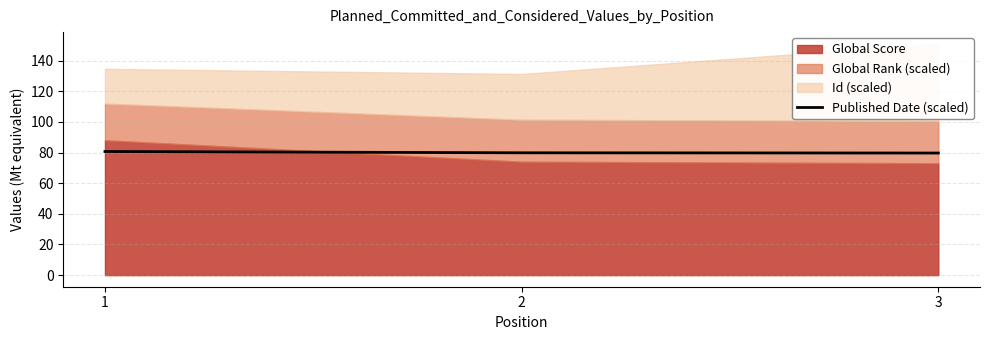

What is the highest value of the Published Date (scaled) series?

80.7